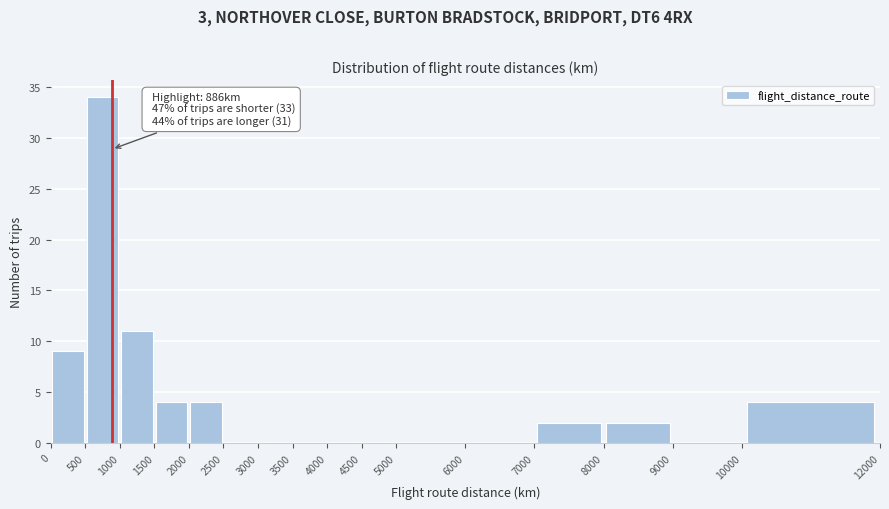

Over which range of the x-axis is the bar tallest?

500 to 1000